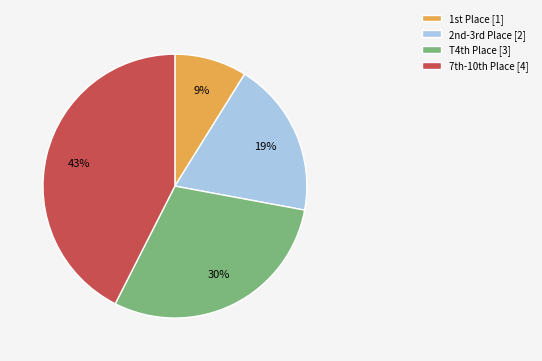

To the nearest percent, what is the average slice percentage?

25%